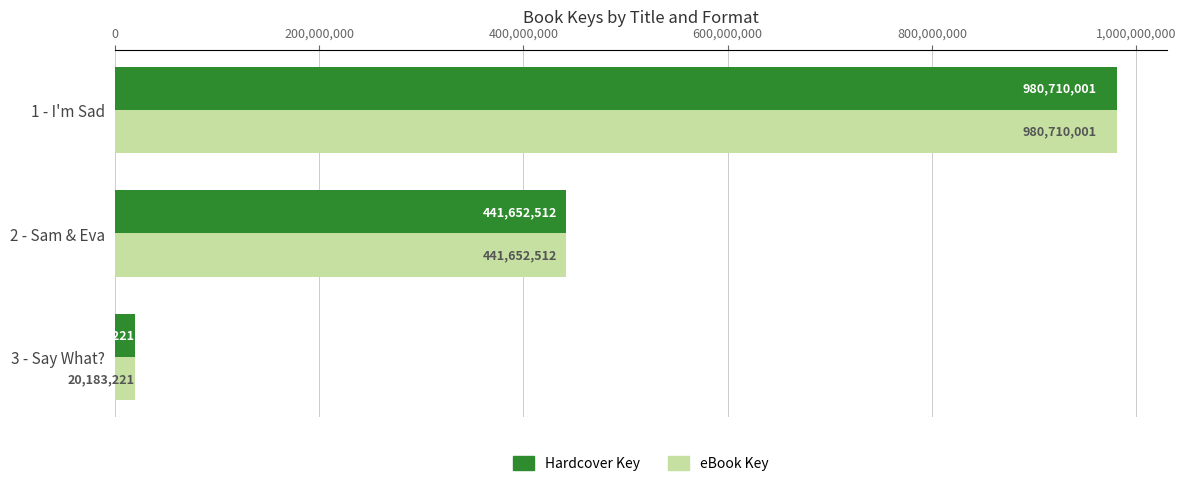

At which label is Hardcover Key closest to 500446611?

2 - Sam & Eva